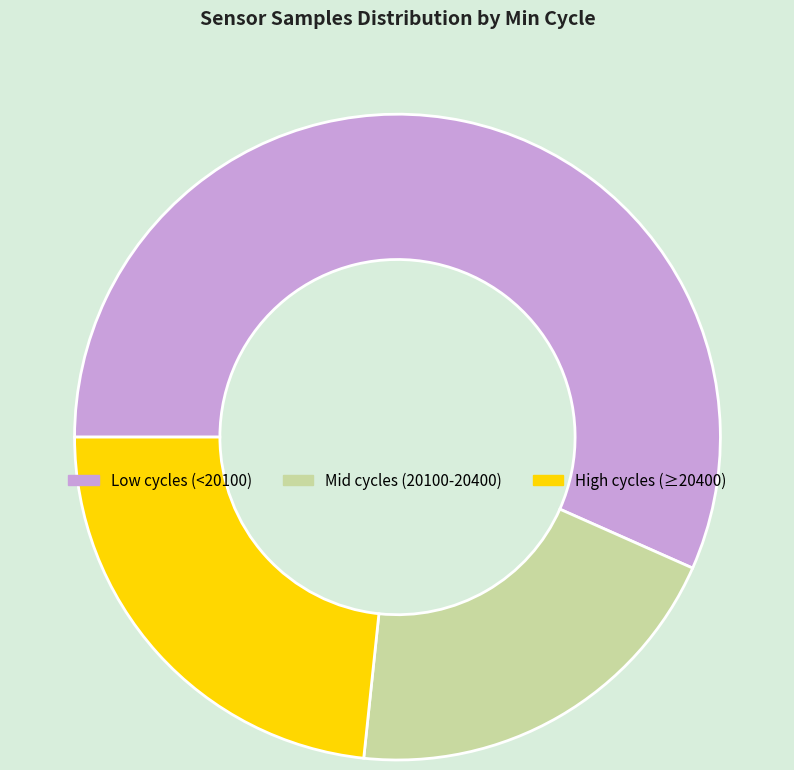

Does any single category account for the majority?

Yes